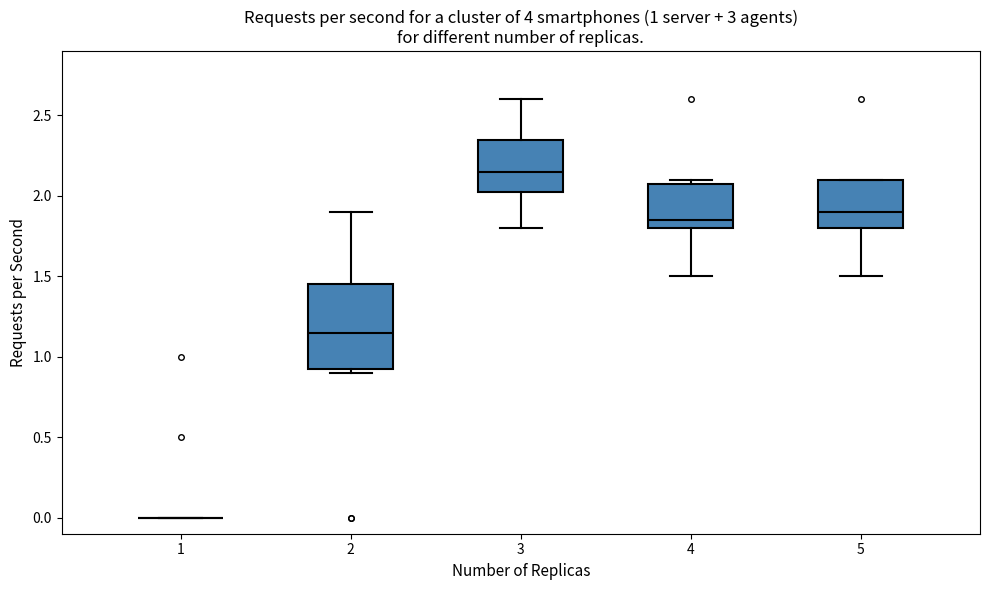

Comparing the boxes themselves (not the whiskers), which one is the tallest?

2